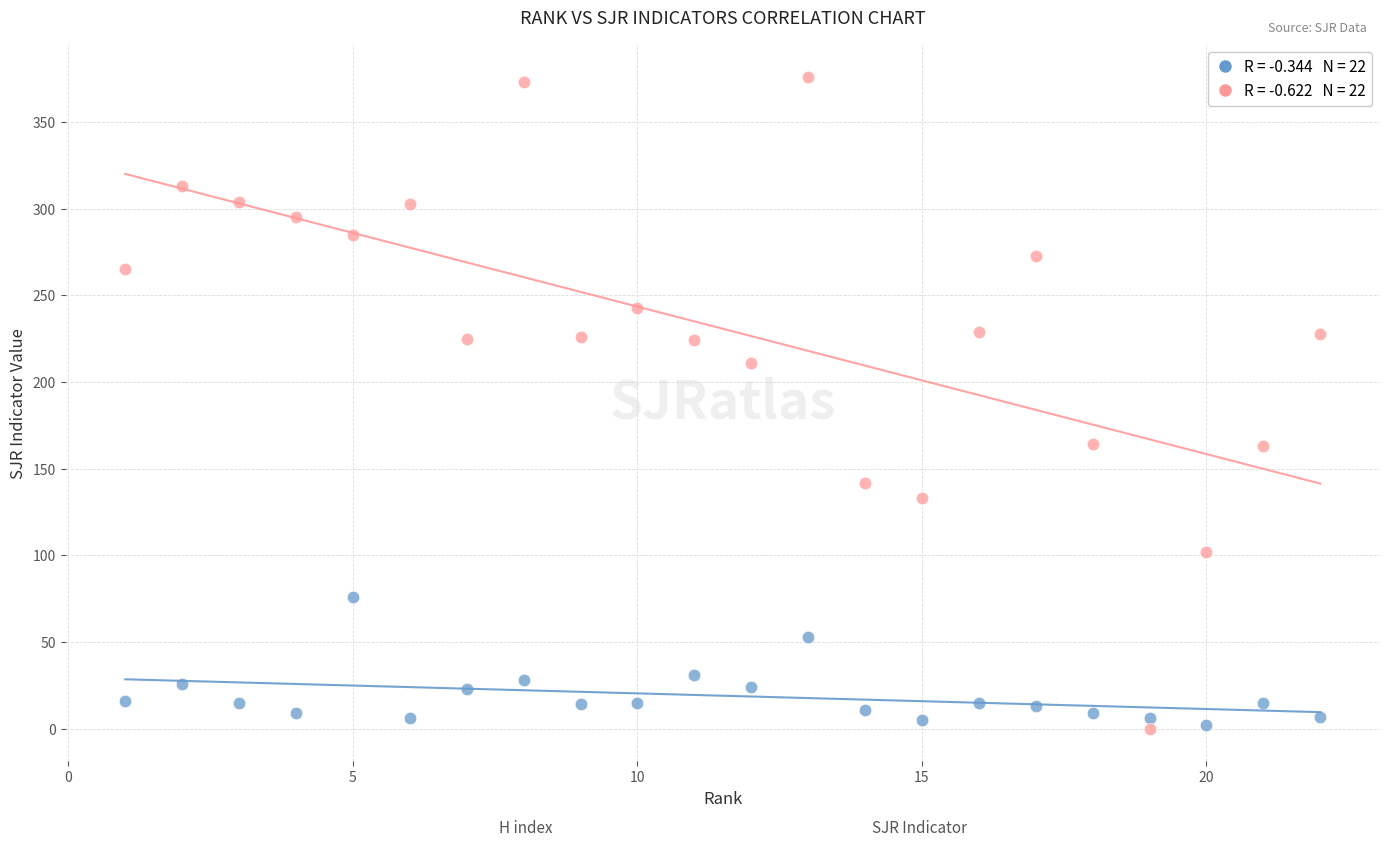

Across all data points, what is the range of Y values (max minus min)?

376